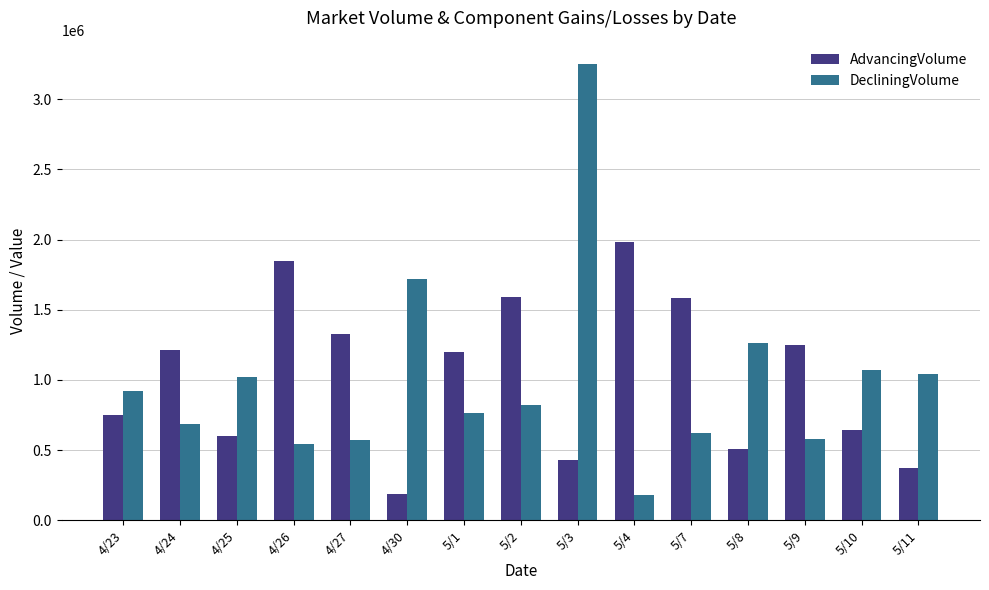

How many categories are shown in the chart?

15